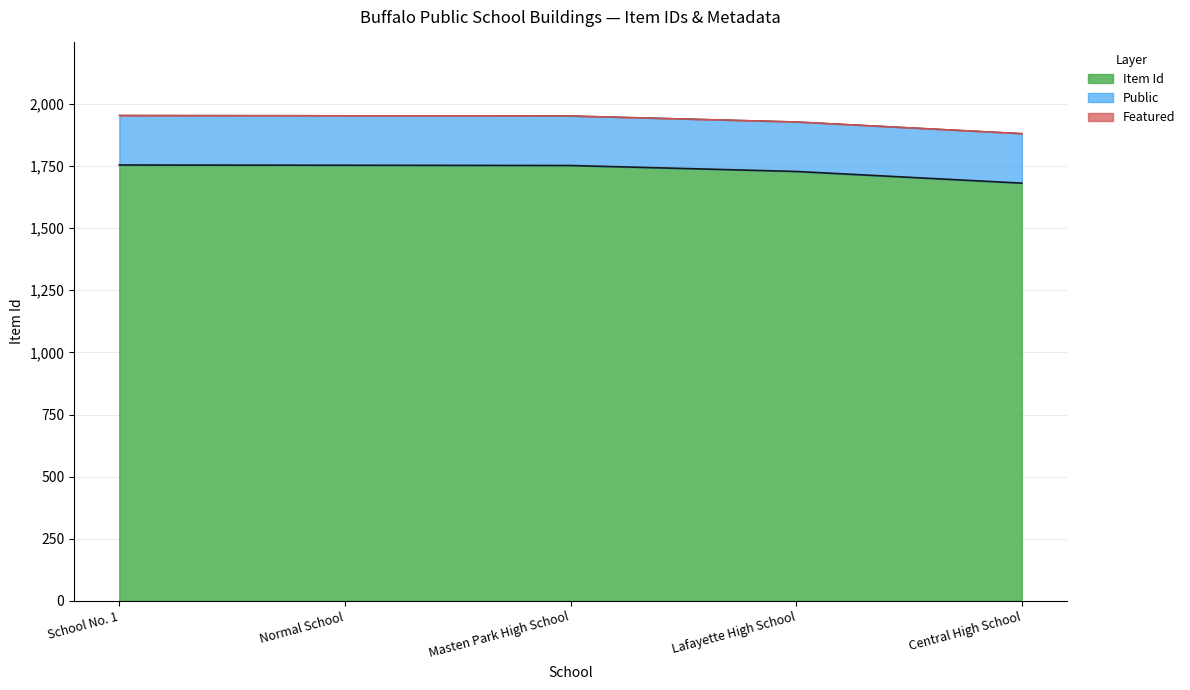

What is the sum of the Featured (line) values at Masten Park High School and Lafayette High School?

3880